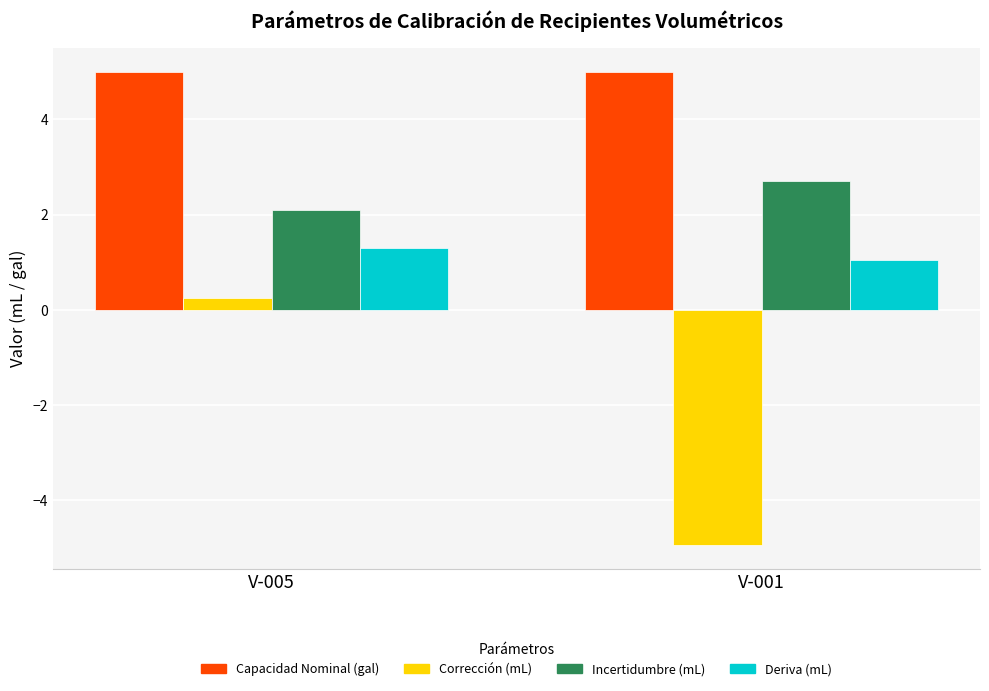

The value of Deriva (mL) at V-001 is 1.5. True or false?

False